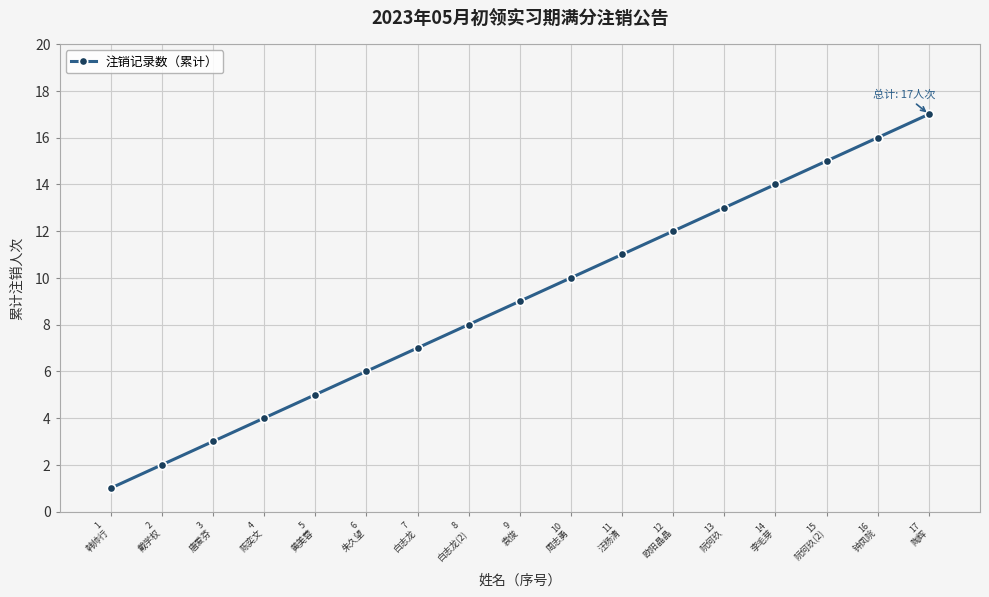

Count the number of data series in this chart.

1